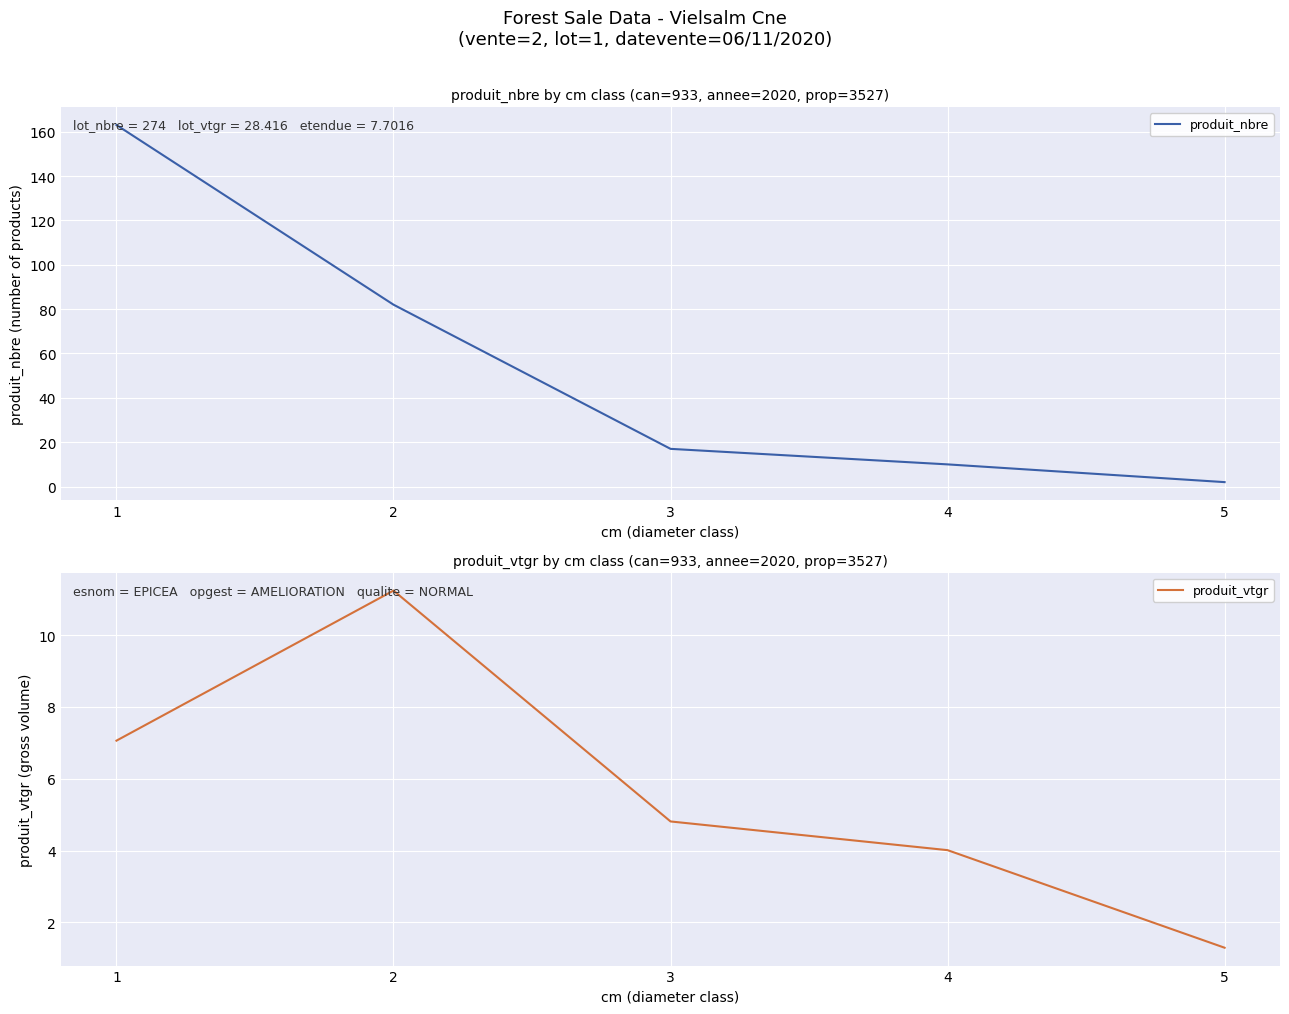

True or false: produit_nbre and produit_vtgr cross at least once.

False